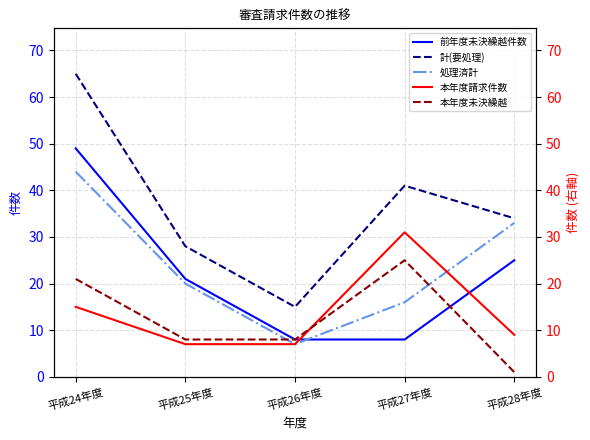

What is the maximum value for 本年度未決繰越?

25